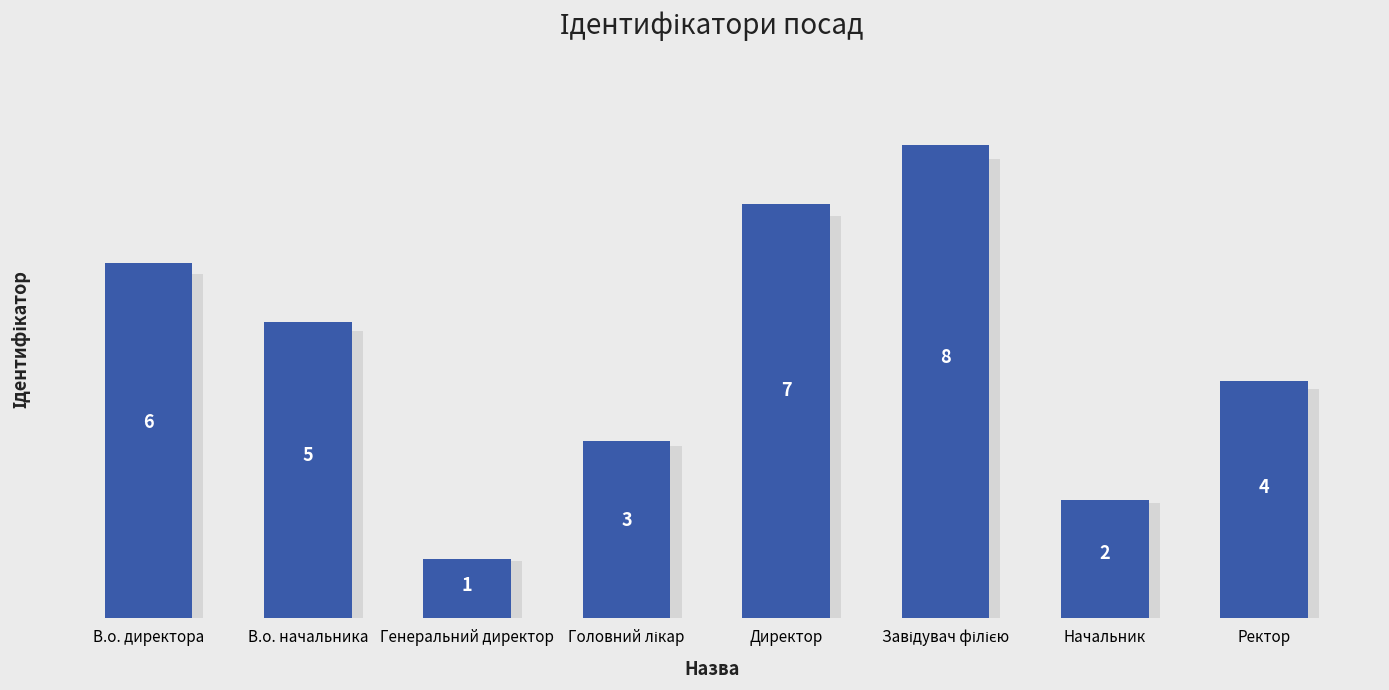

Reading right to left, what are all the values shown in this chart?

Ректор=4	Начальник=2	Завідувач філією=8	Директор=7	Головний лікар=3	Генеральний директор=1	В.о. начальника=5	В.о. директора=6